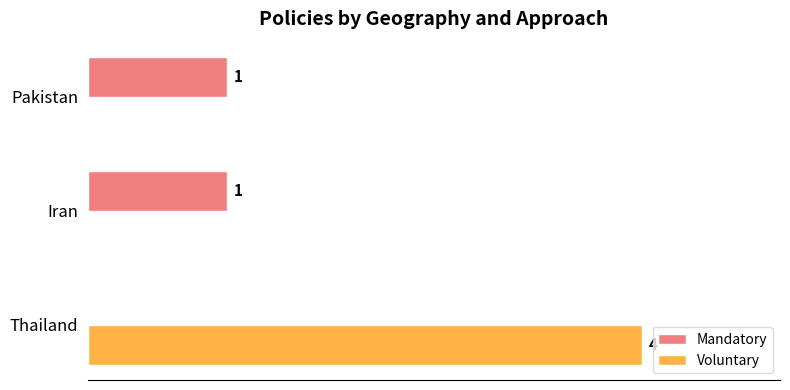

Where is Mandatory nearest to the value 0?

Thailand